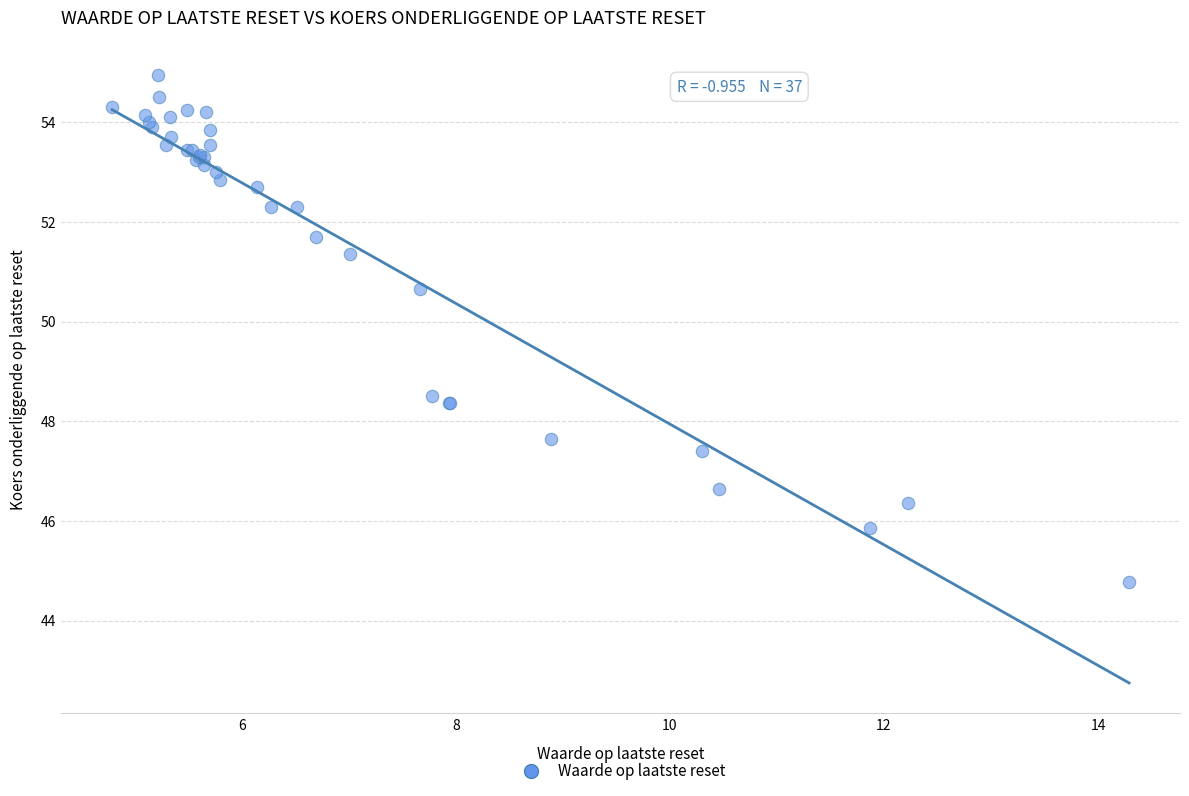

What Y value in the scatter plot is closest to 49?

48.5